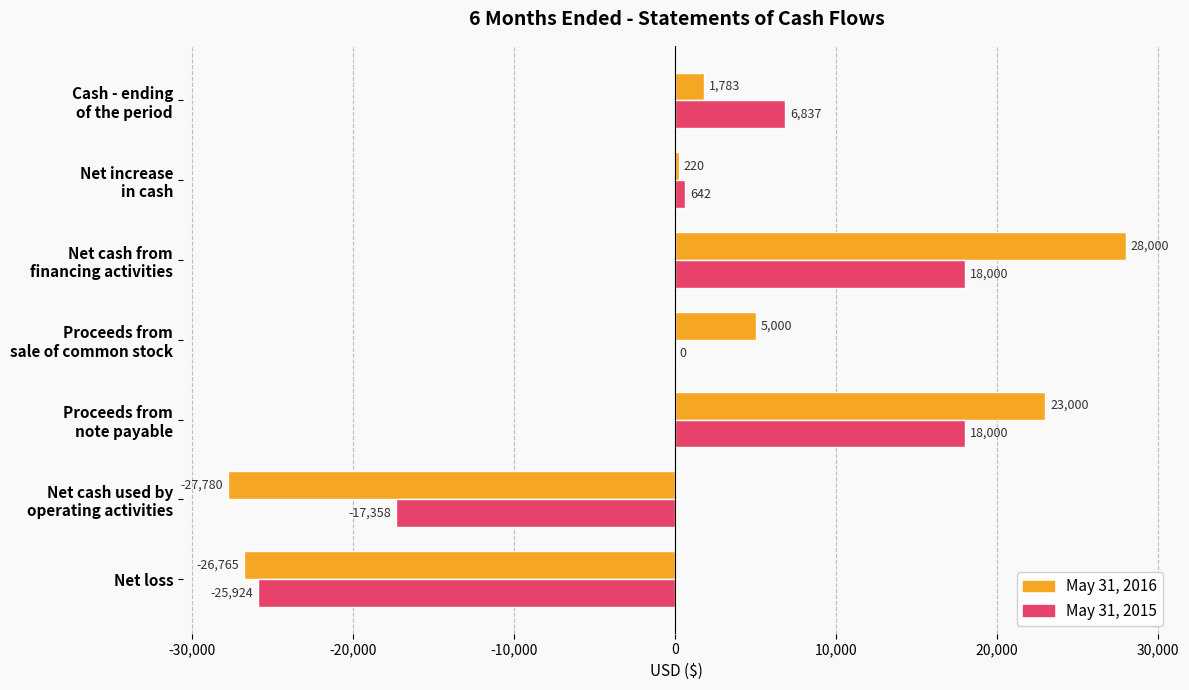

What is the highest value of the May 31, 2016 series?

28000